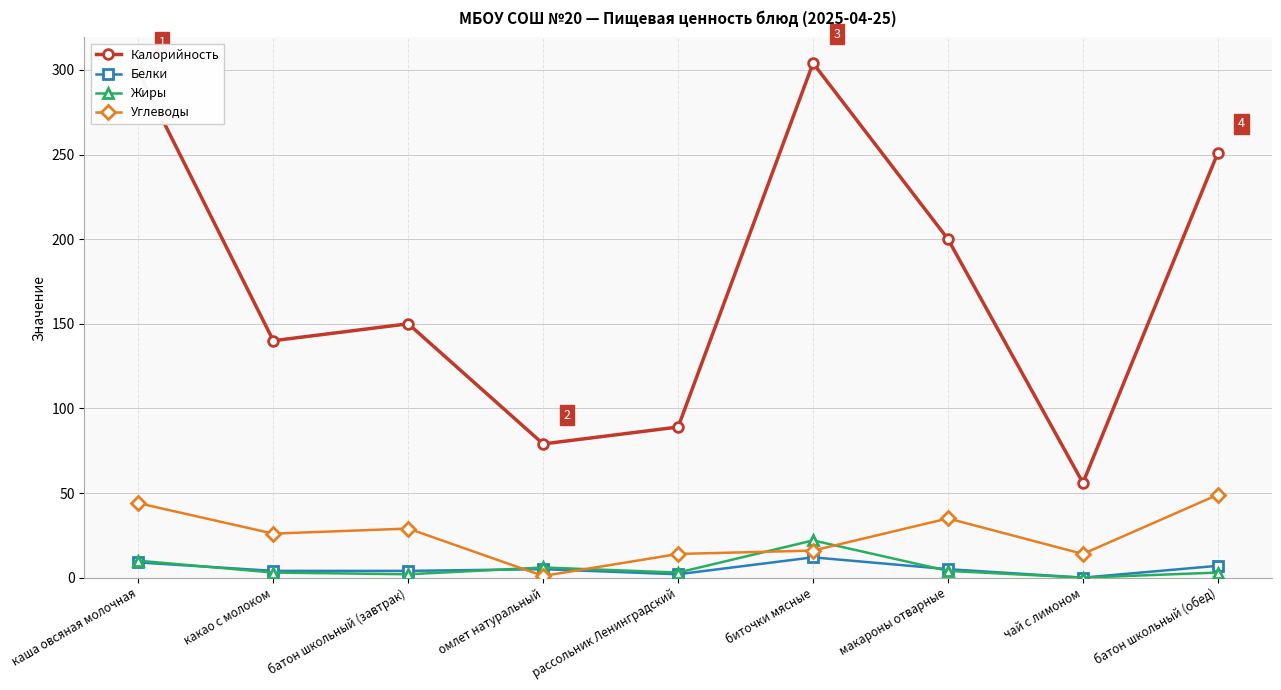

What is the value of the Калорийность point at the 2nd from the left?

140